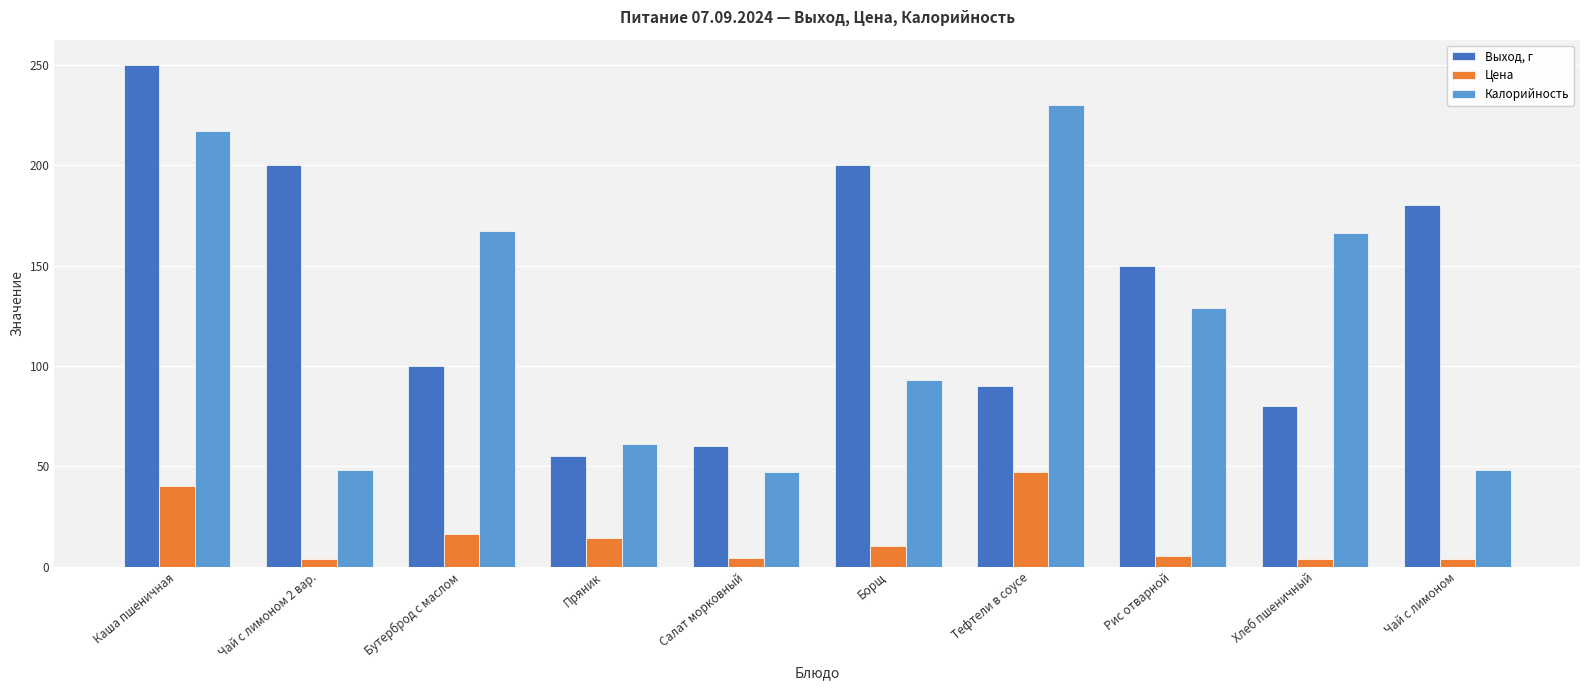

How many groups of bars are there?

10